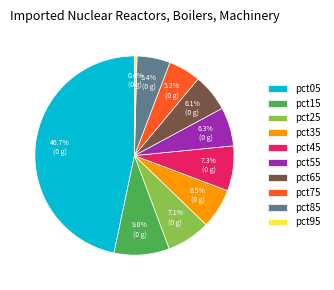

To the nearest percent, what percentage of the pie is pct05?

47%